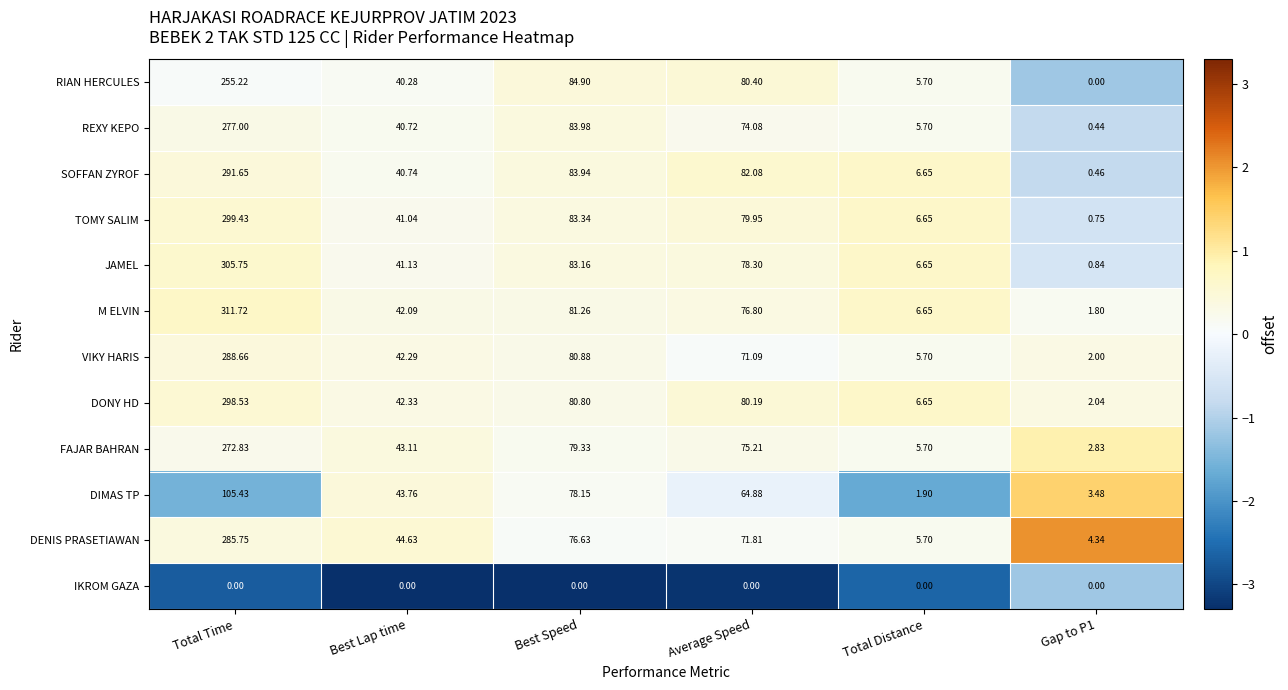

At which label is DIMAS TP closest to 53?

Best Lap time